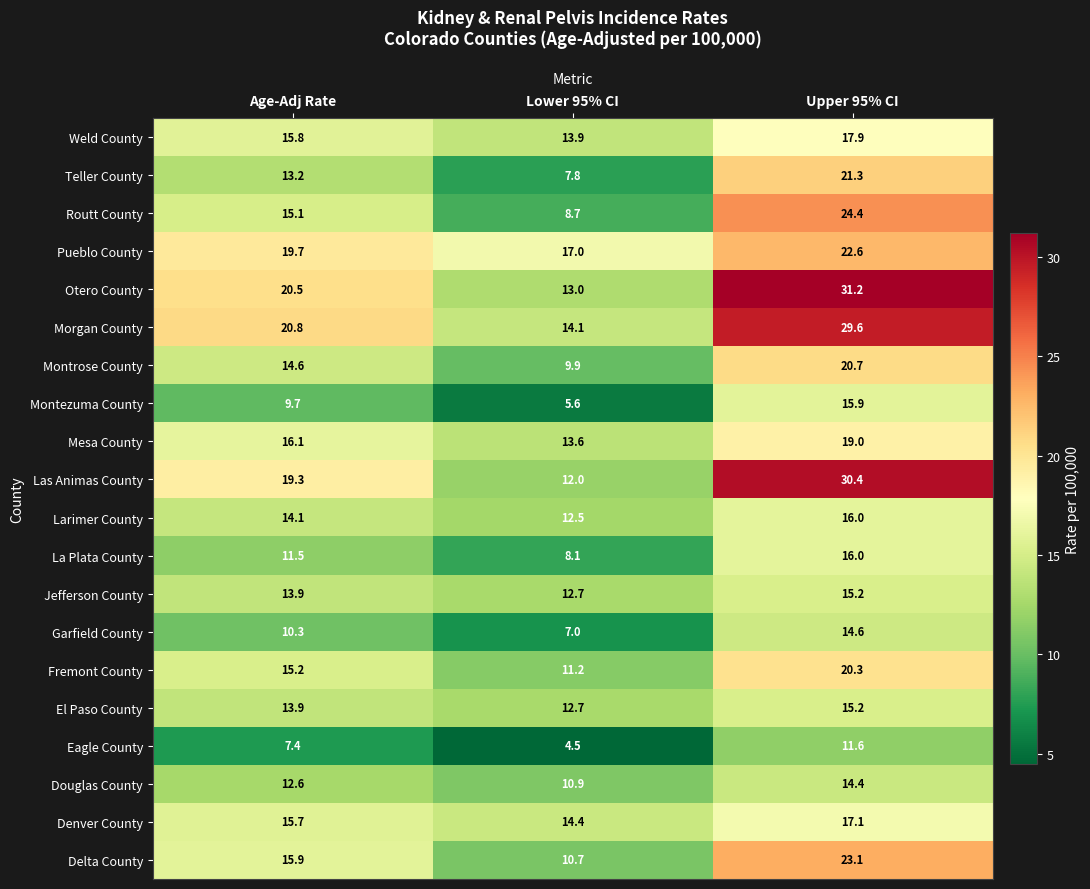

Which label corresponds to the largest value in the chart?

Upper 95% CI